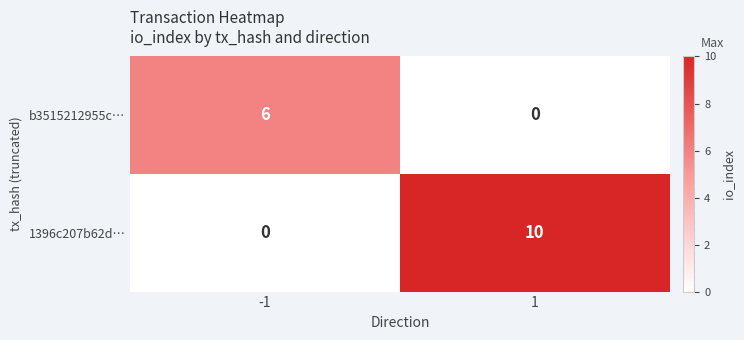

The 1396c207b62d… series shows 16 at 1. True or false?

False